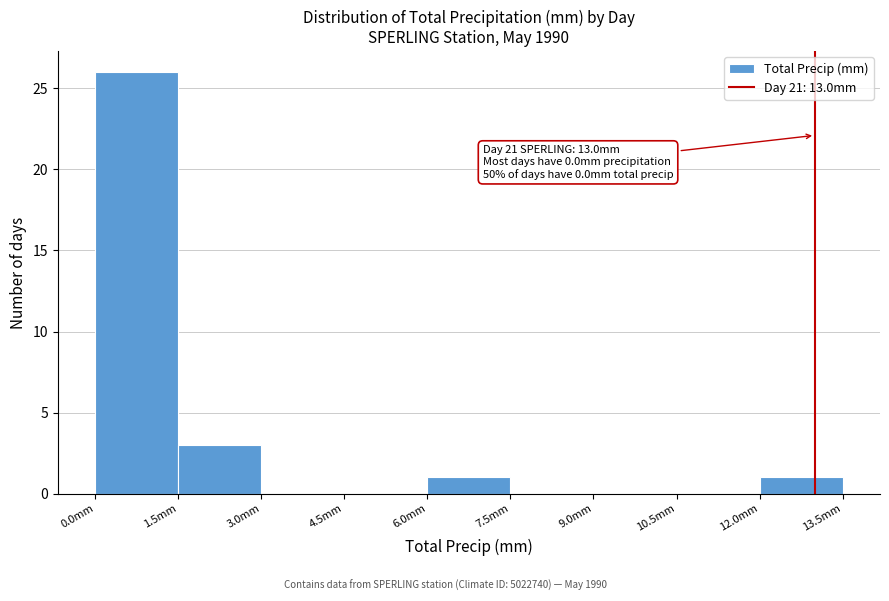

Over which range of the x-axis is the bar tallest?

0.0 to 1.5